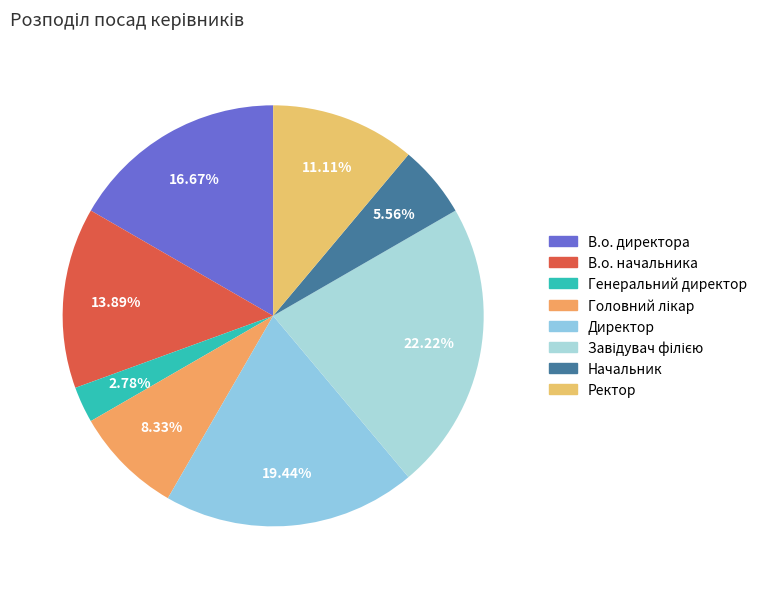

What percentage is NOT represented by В.о. начальника?

86.1%